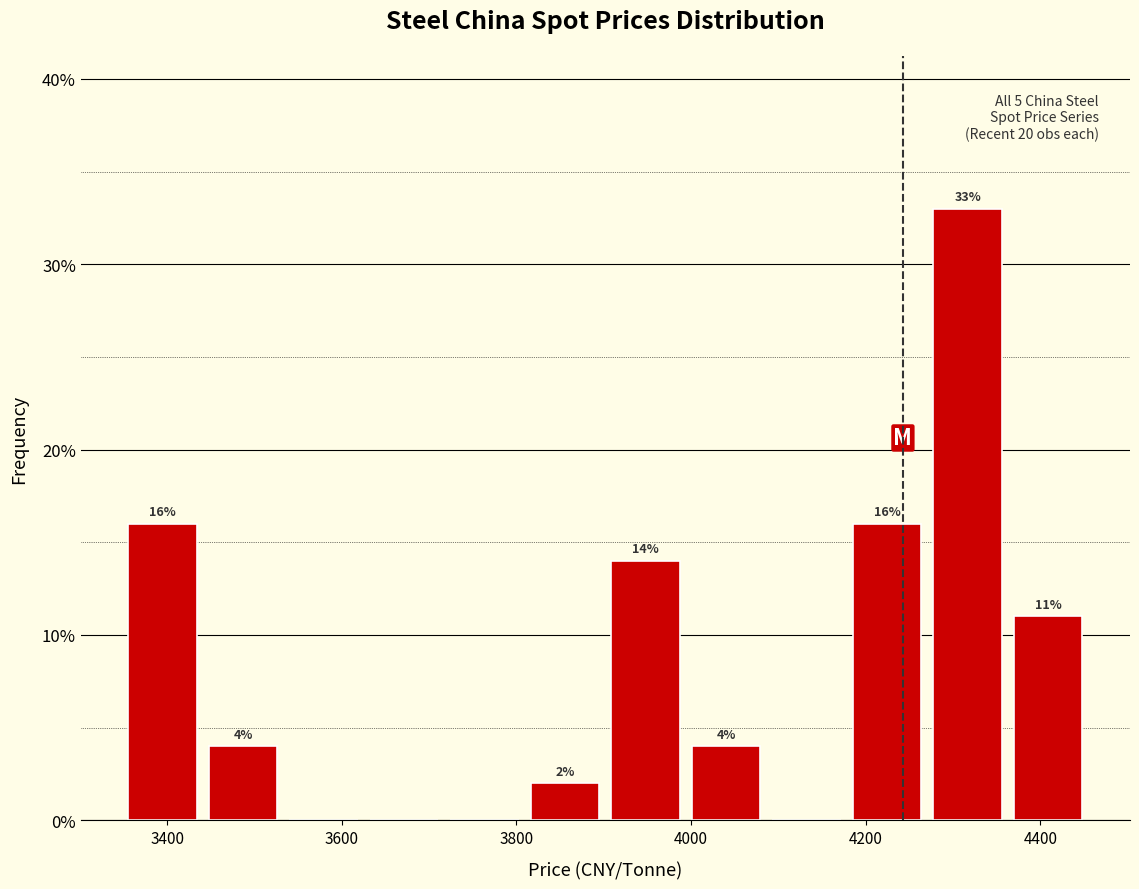

Over which range of the x-axis is the bar tallest?

4280 to 4360